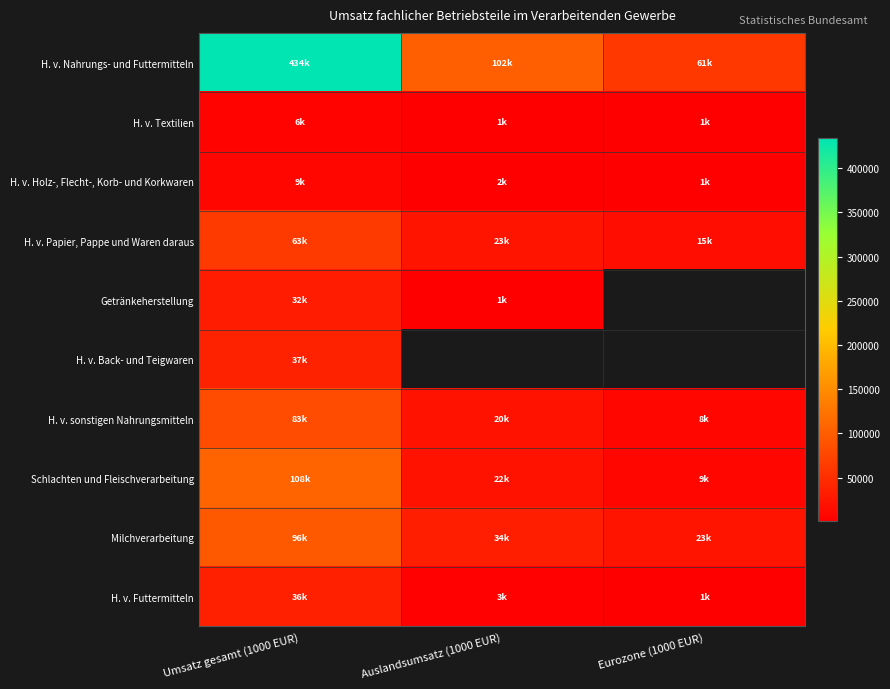

At how many categories does at least one series exceed 151893?

1